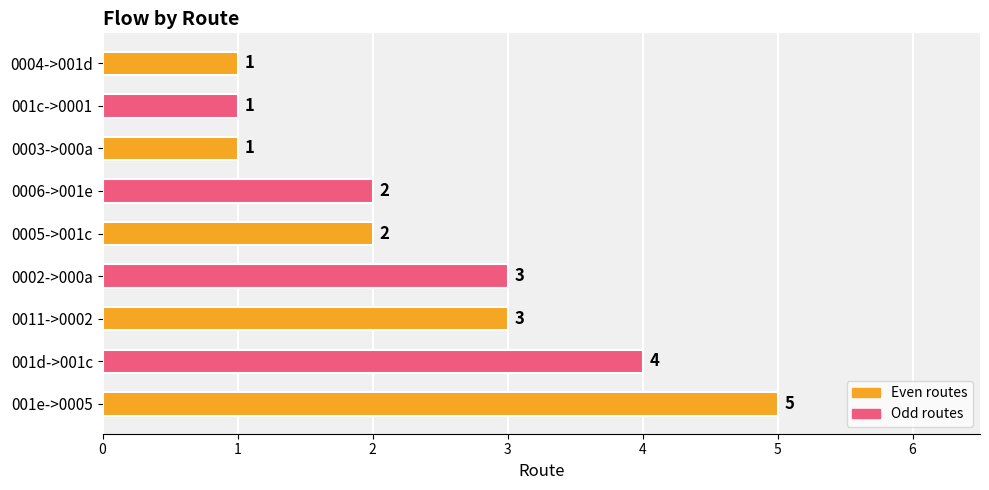

The value at 0005->001c is 2. True or false?

True